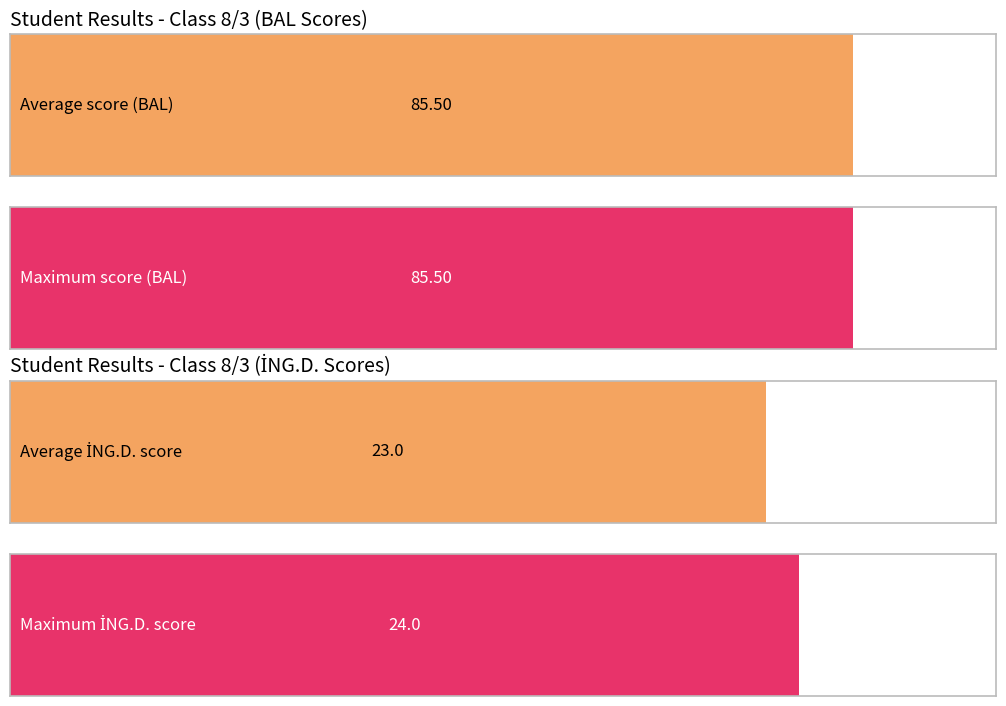

How many bars are there in each group?

2